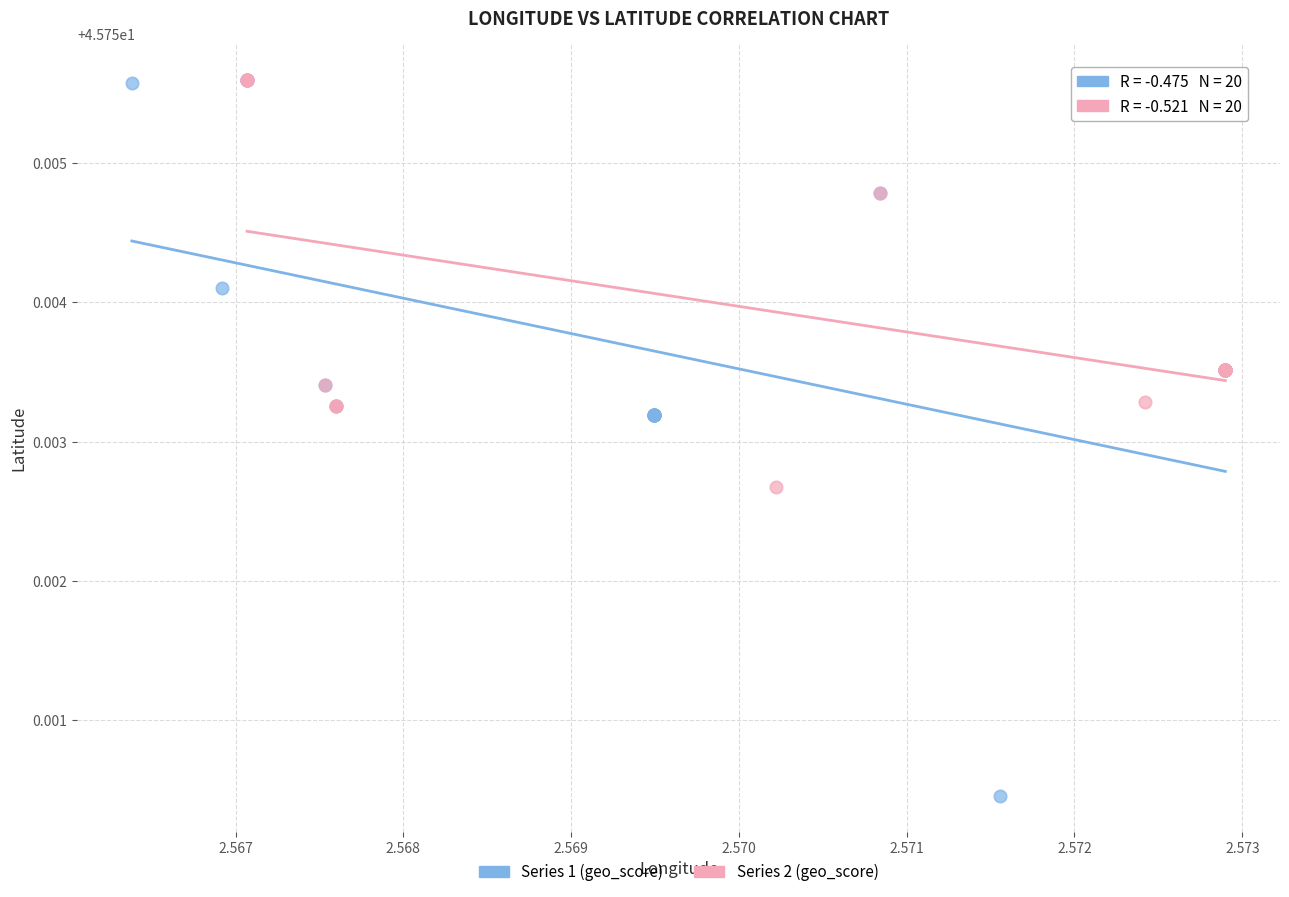

Which series contains the lowest Y value?

Series 1 (geo_score)